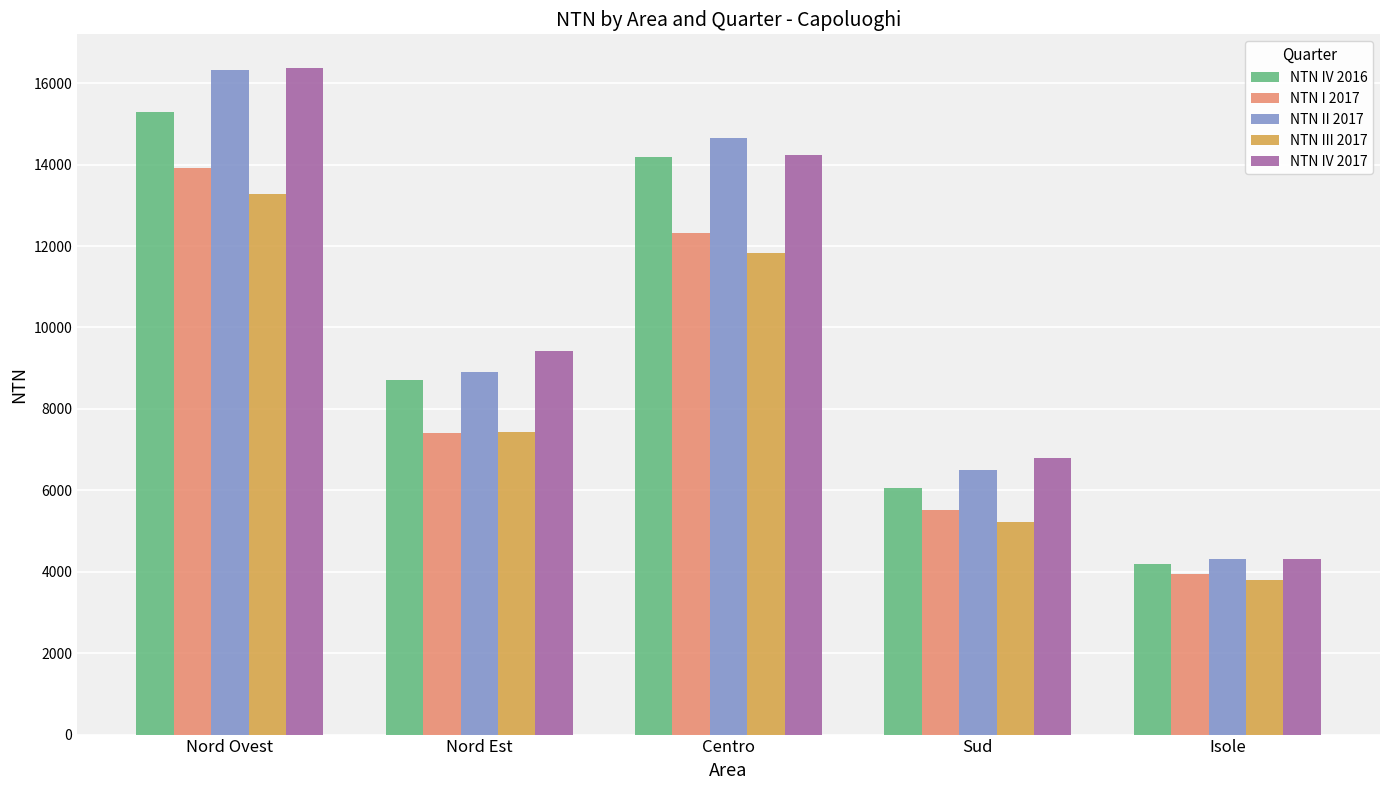

At which label does NTN III 2017 first exceed 7434?

Nord Ovest